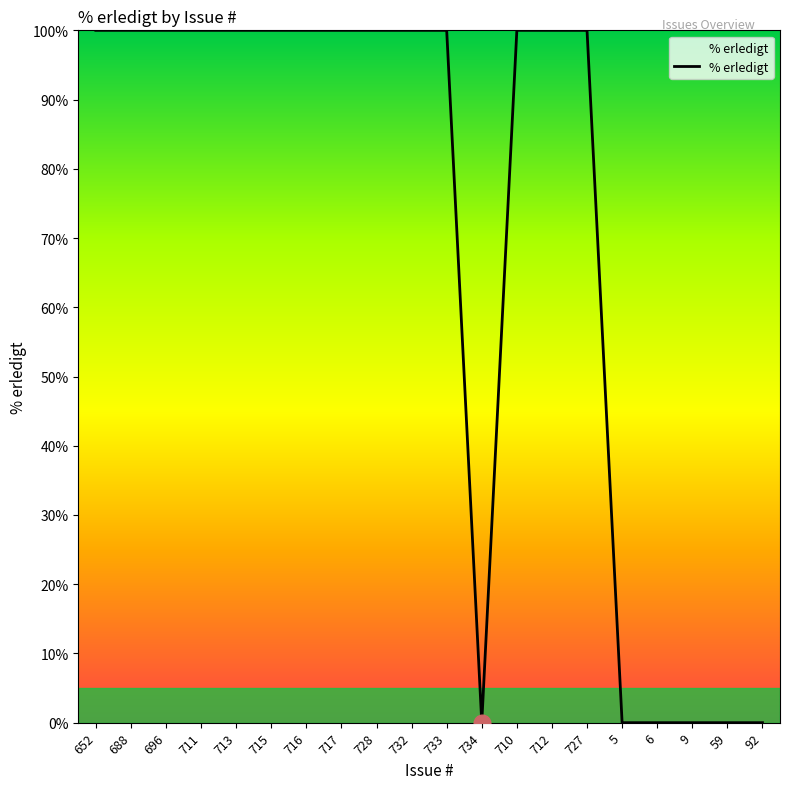

What is the greatest value displayed?

100